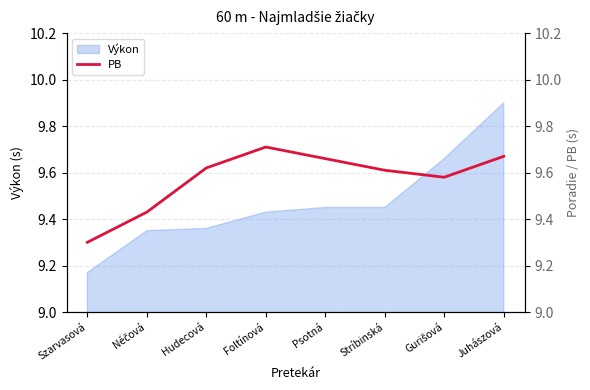

At which label does Výkon reach its minimum?

Szarvasová